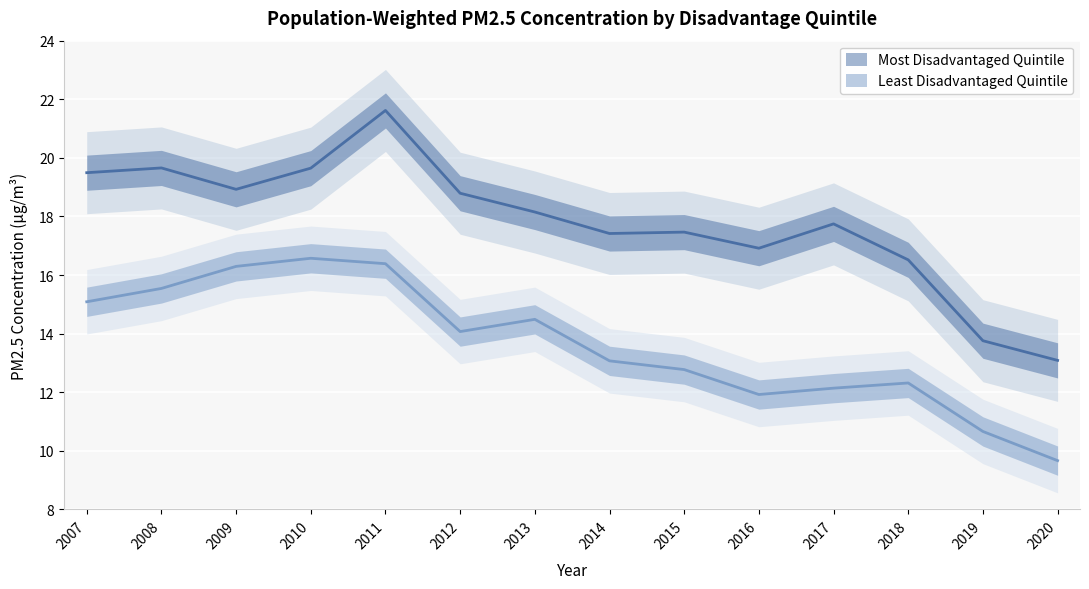

What is the minimum value for Most Disadvantaged Quintile?

13.1